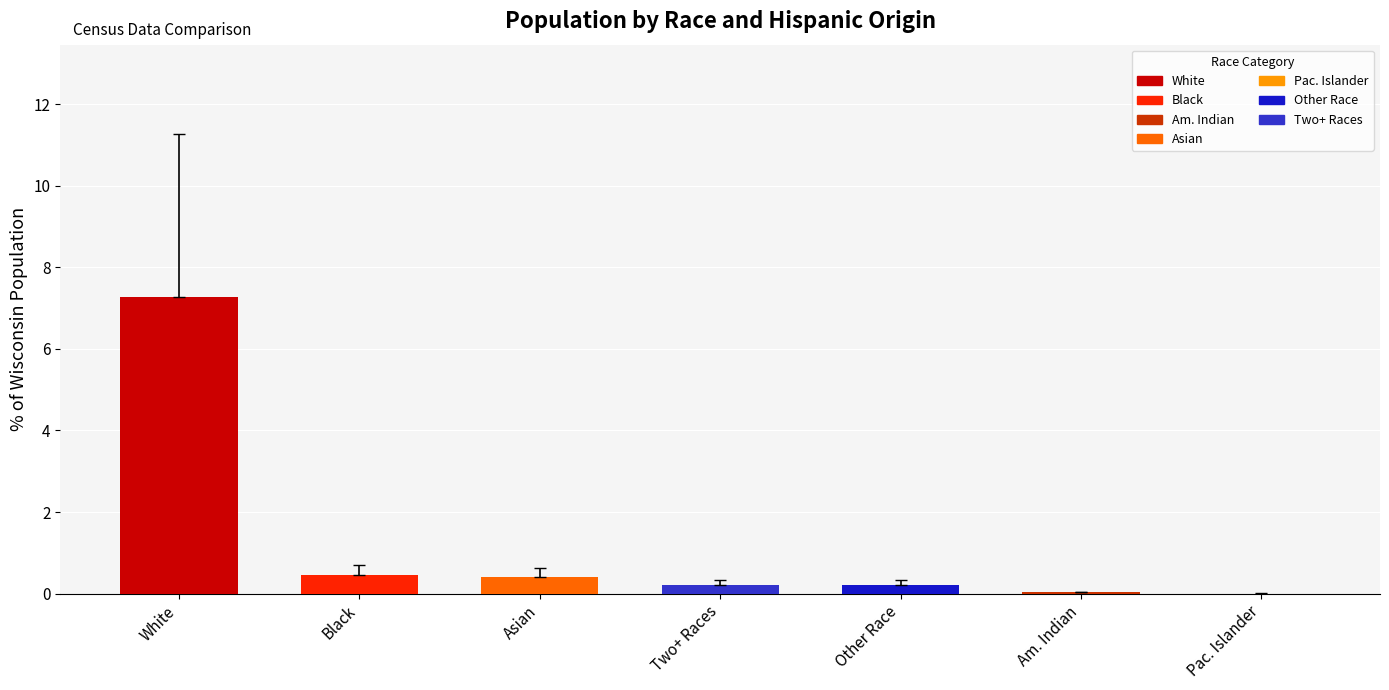

What is the maximum value shown in the chart?

7.3